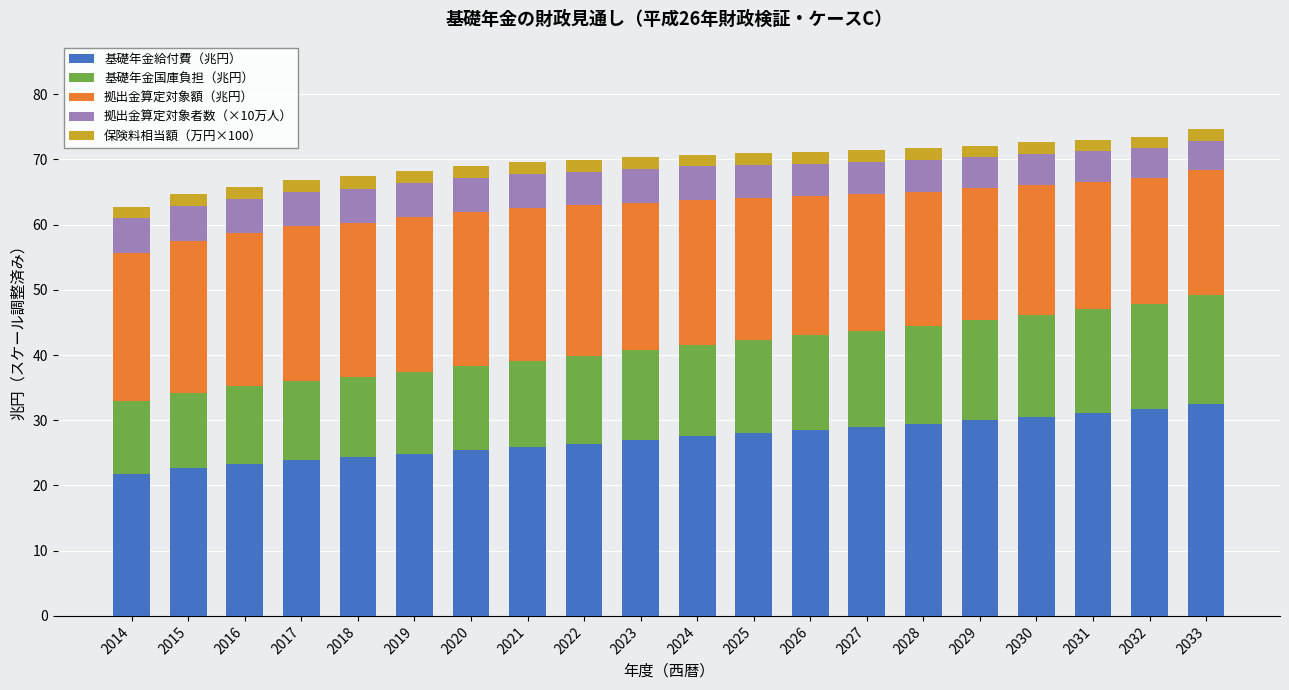

What is the total value across all series at 2015?

64.6